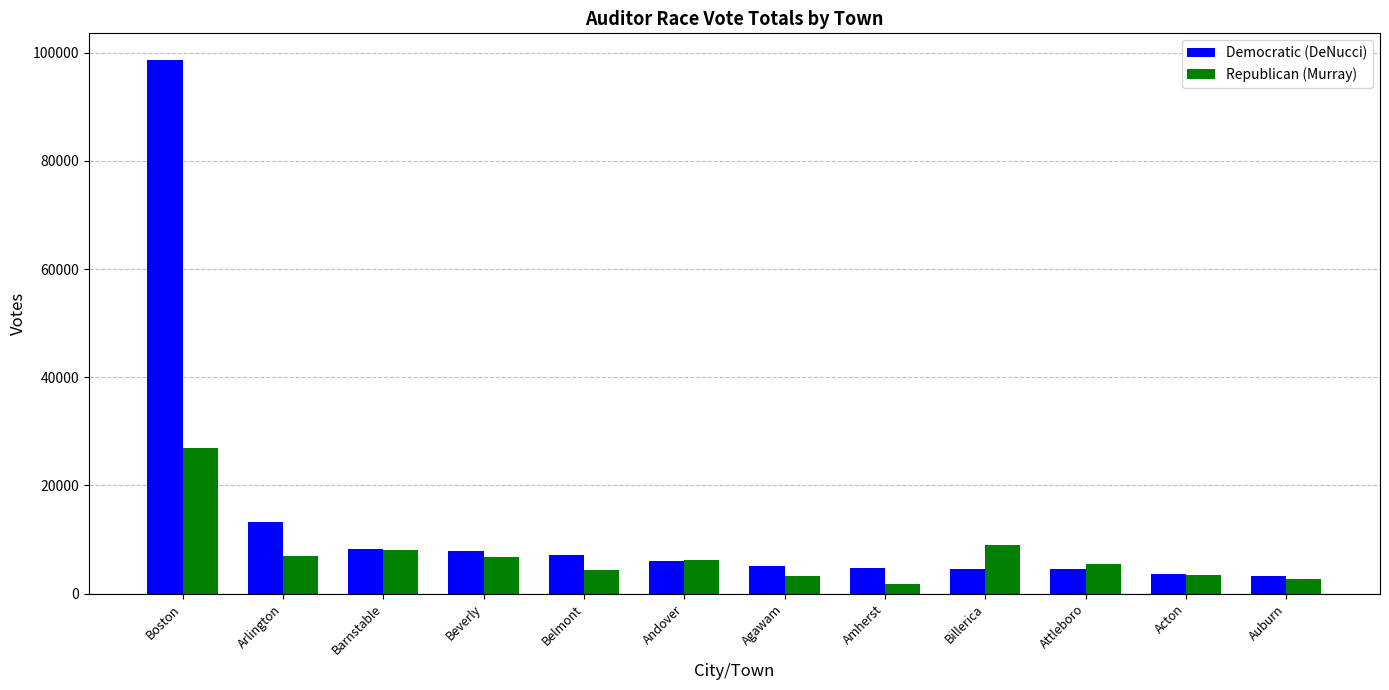

True or false: Democratic (DeNucci) has a value of 22533 at Arlington.

False